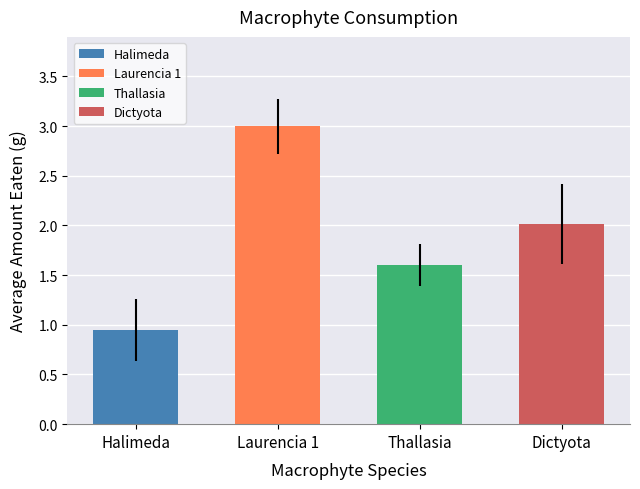

What is the difference between the Average Amount Eaten (g) values at Dictyota and Laurencia 1?

1.0